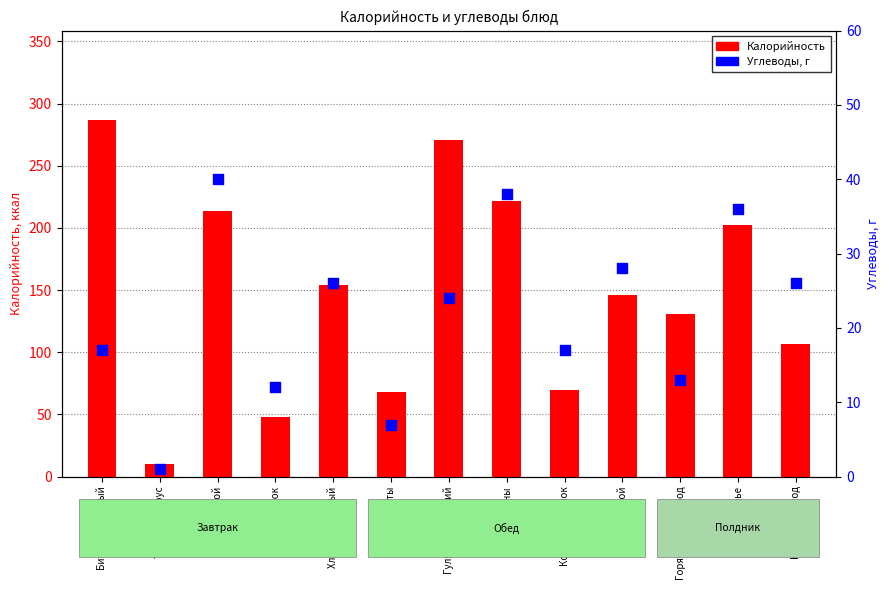

Is the value of Углеводы at Напиток greater than the value of Калорийность at Хлеб ржаной?

No